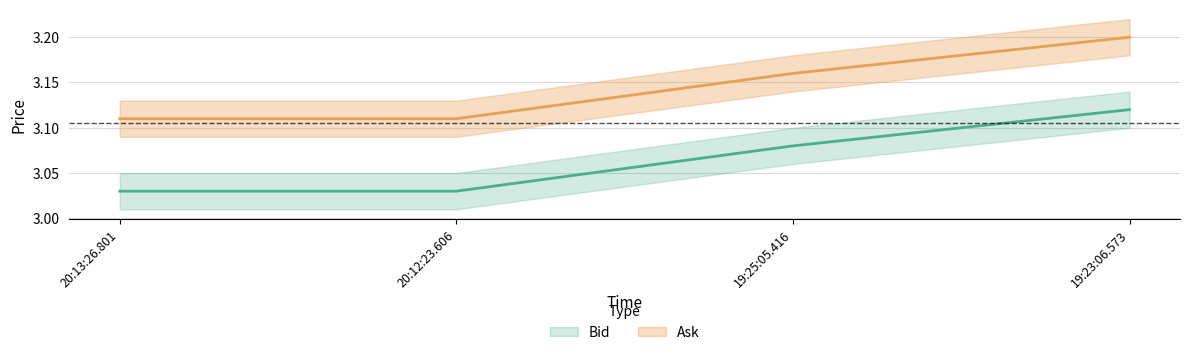

What value does the Ask series have at 20:13:26.801?

3.1